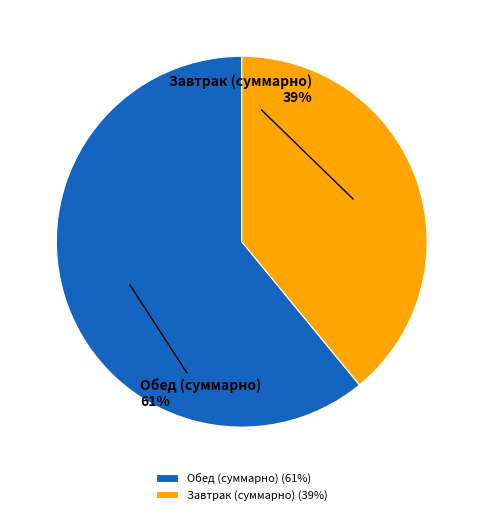

Count the number of slices in the pie.

2